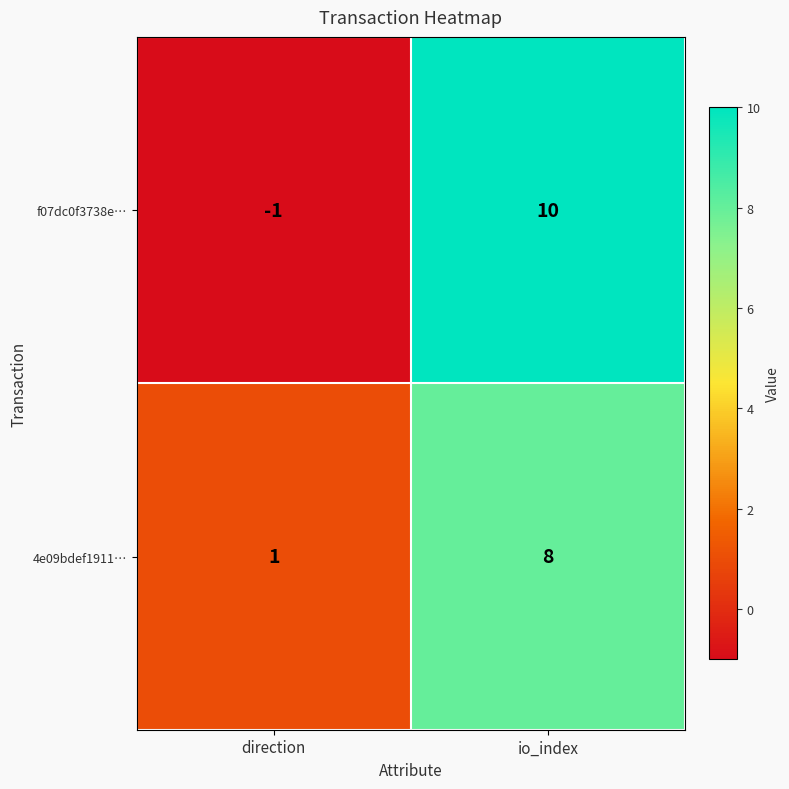

Where is 4e09bdef1911… nearest to the value 4?

direction